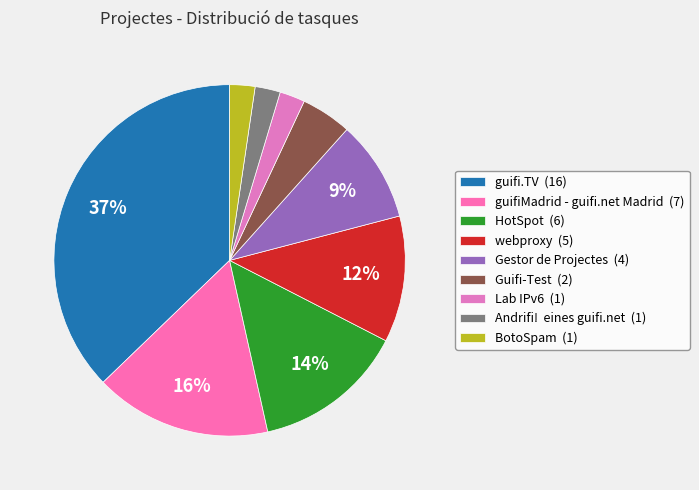

To the nearest percent, what percentage of the pie is Guifi-Test?

5%